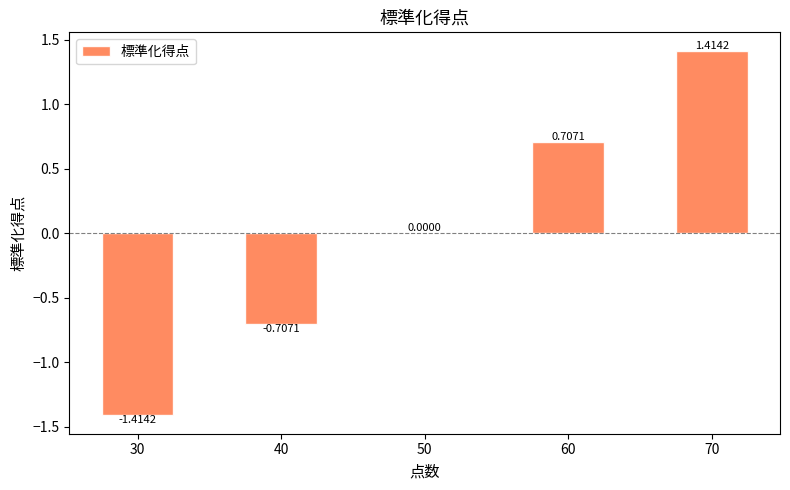

How many distinct data groups are displayed?

1